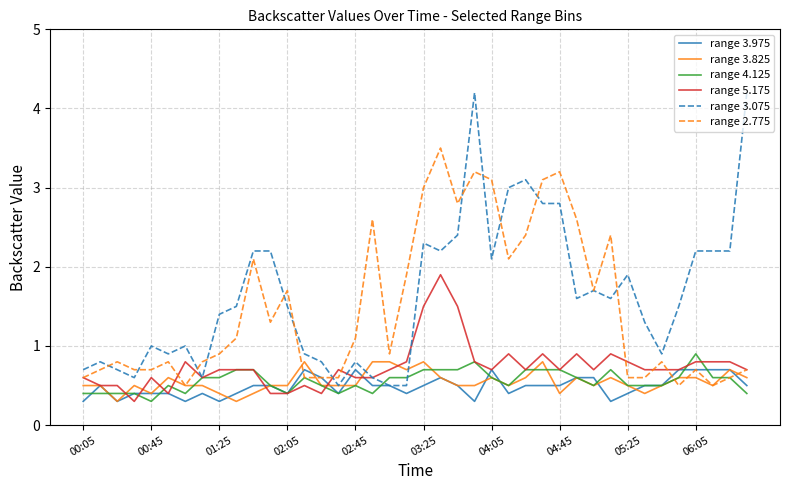

True or false: range 4.125 has more than 2 points higher than both neighbors.

True